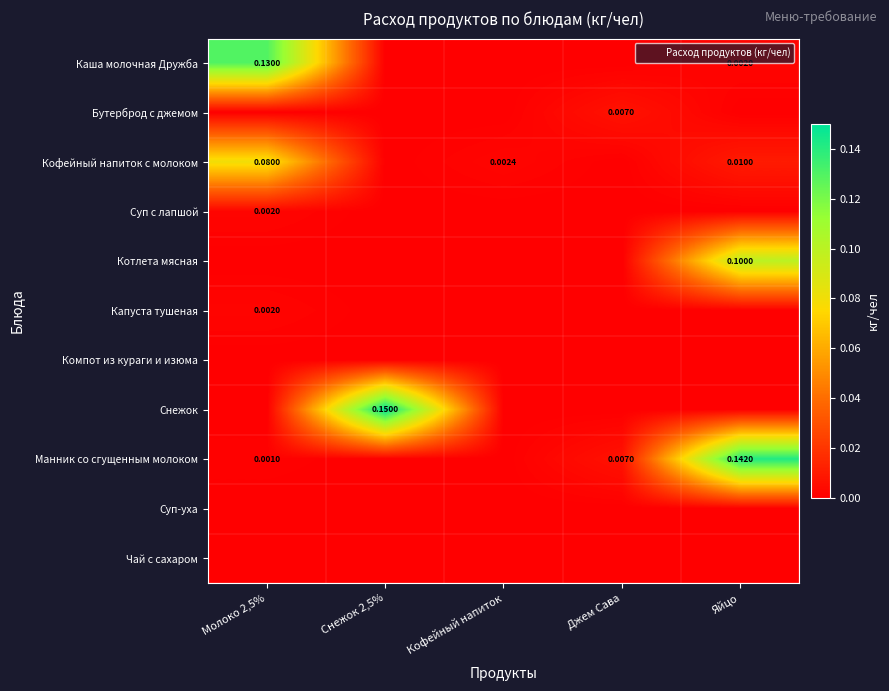

At which label is Каша молочная Дружба closest to 0?

Снежок 2,5%